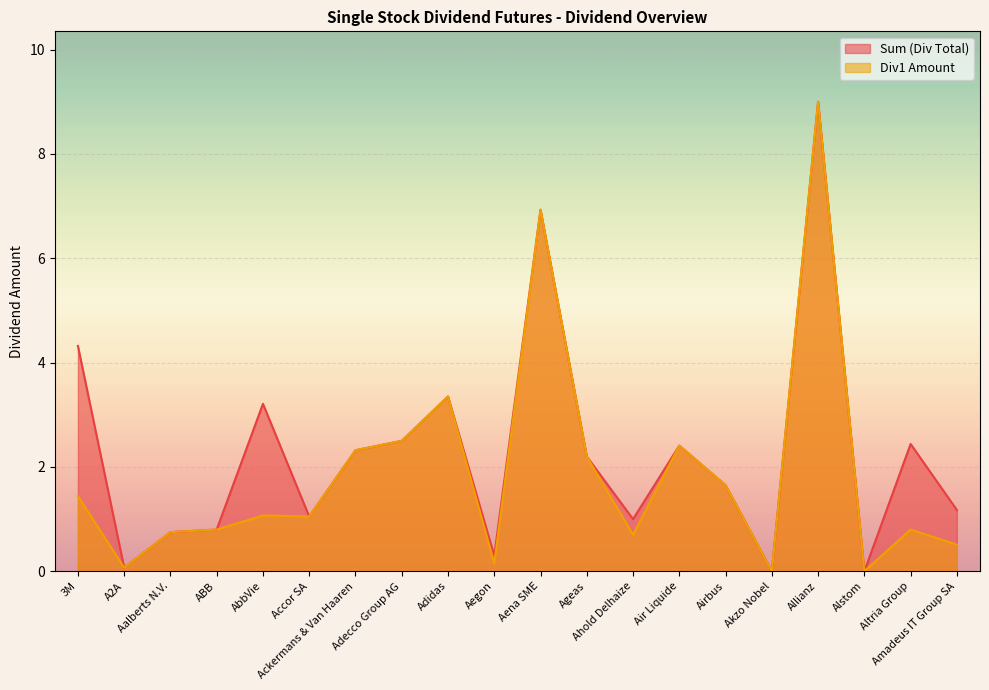

True or false: Sum (Div Total) and Div1 Amount intersect in this chart.

False